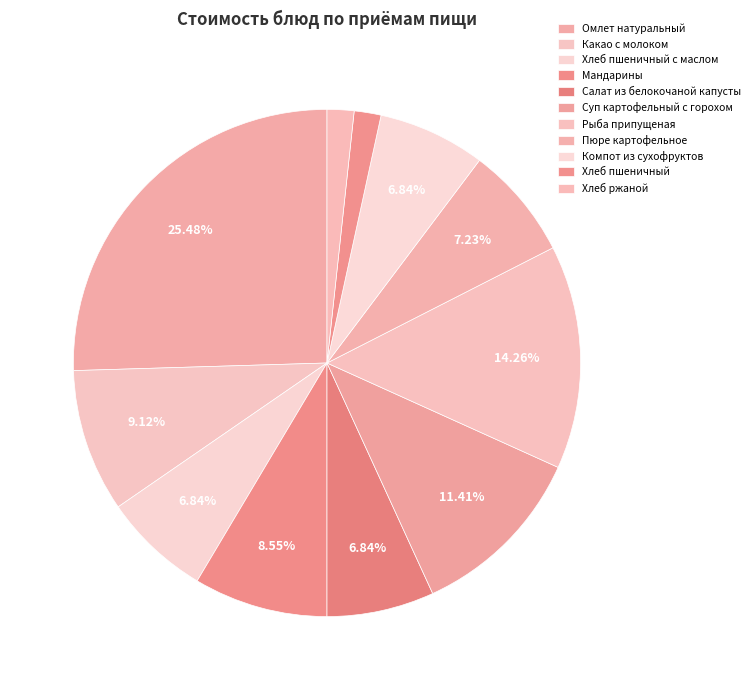

Which category has the smallest portion of the pie?

Хлеб пшеничный